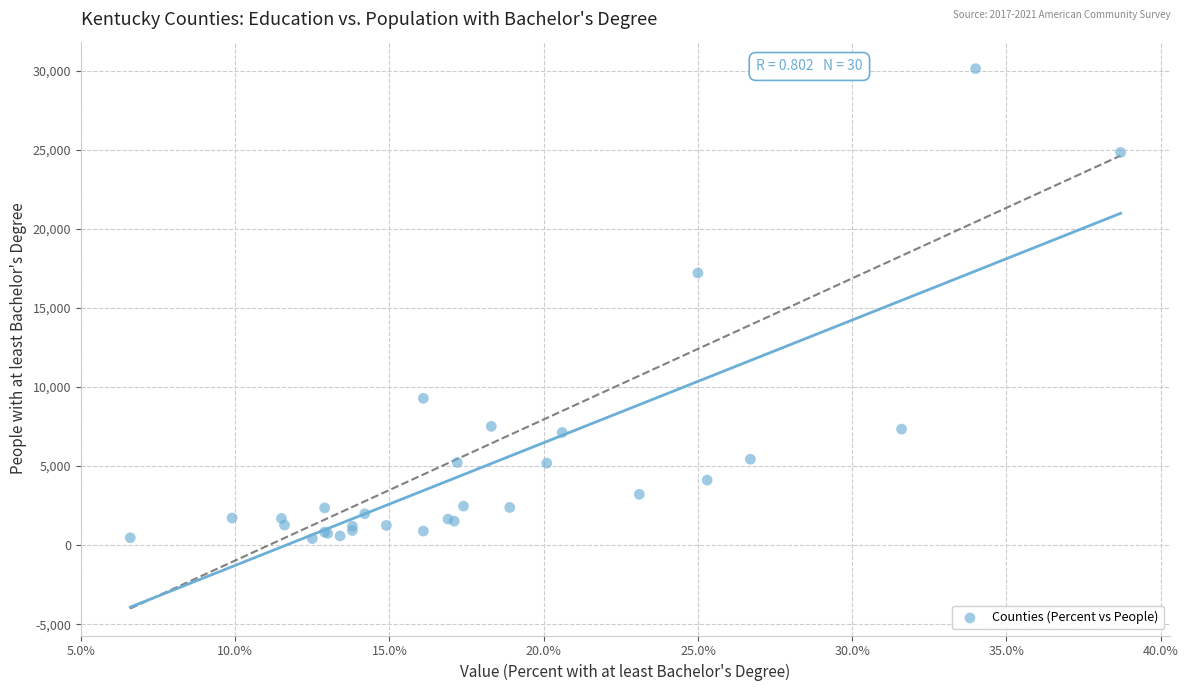

What Y value in the scatter plot is closest to 15278?

17217